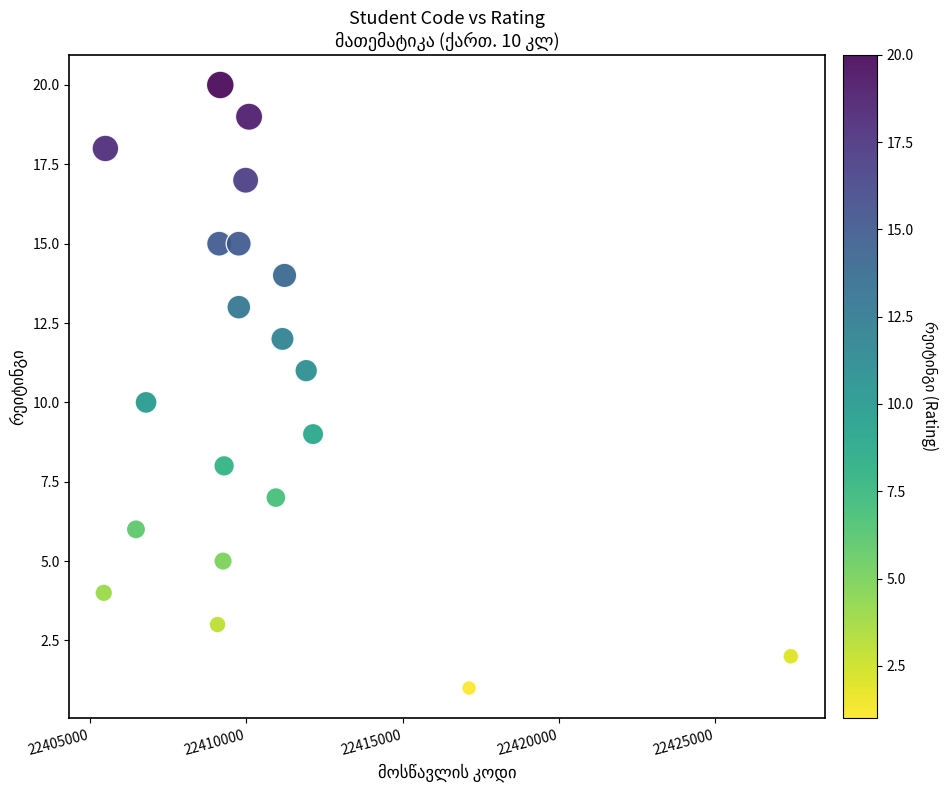

What is the range of Y values (max minus min)?

19